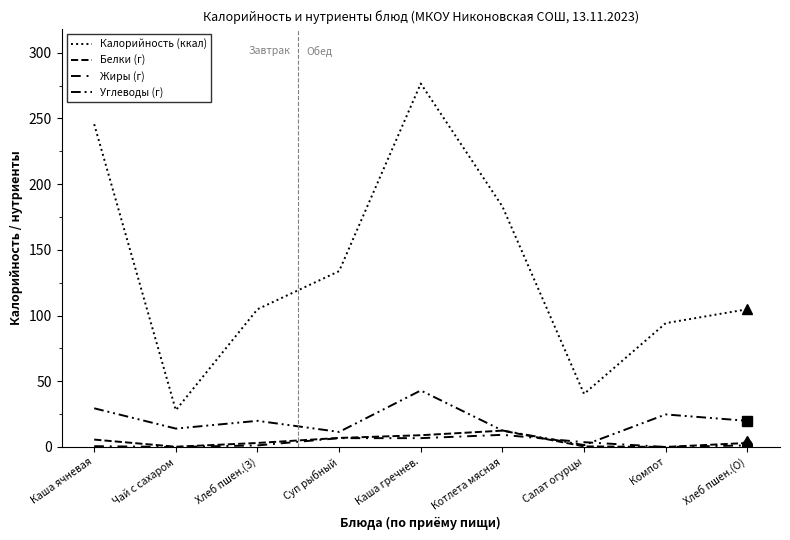

What is the spread (max minus min) of values at Котлета мясная?

173.8